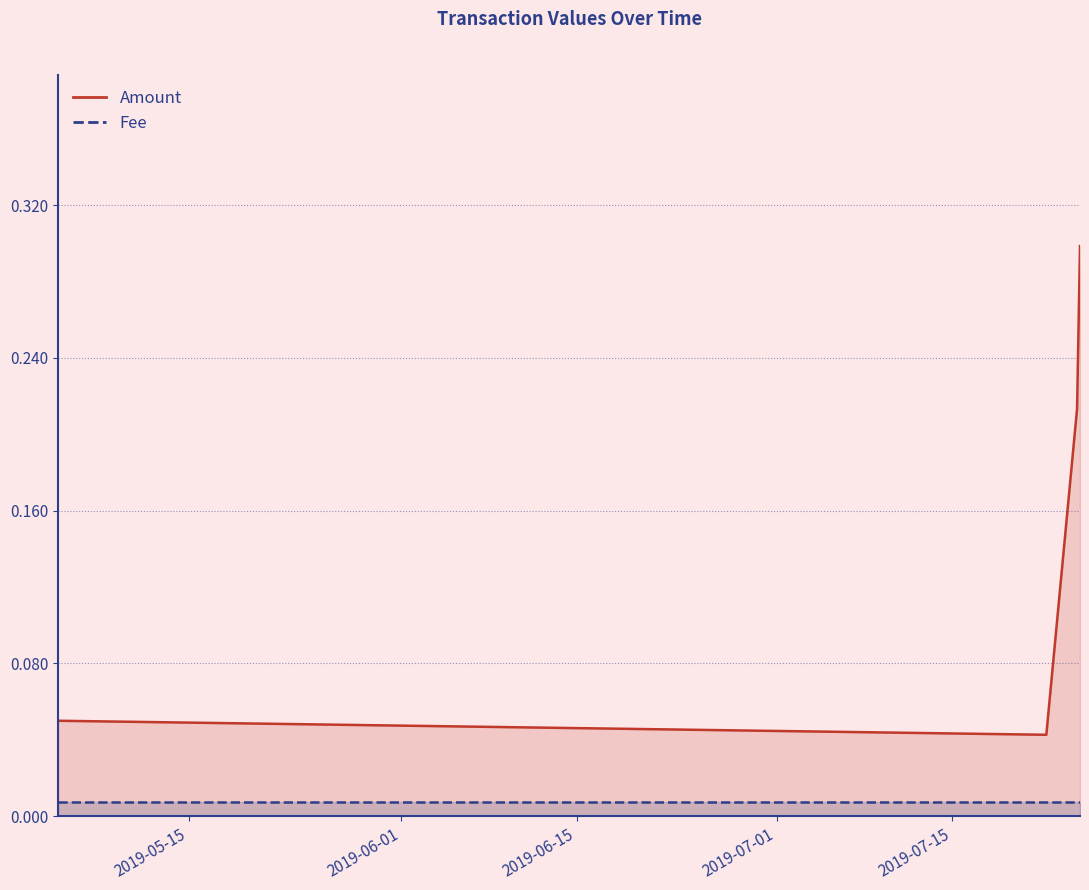

True or false: the data shows 0.0 at 2019-07-22 12:41:36.

True